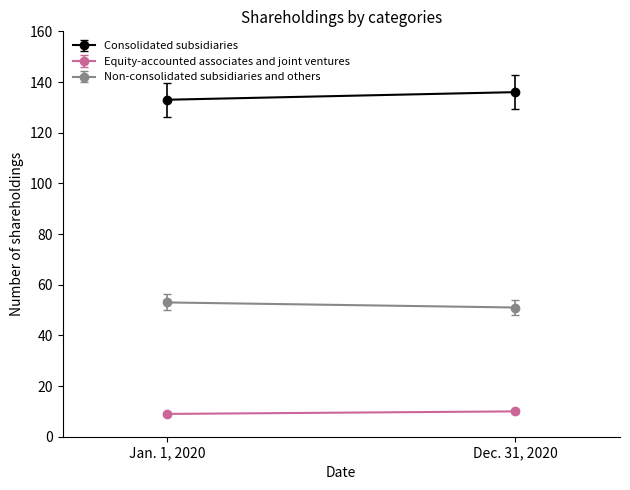

Which series has the widest spread of values?

Consolidated subsidiaries